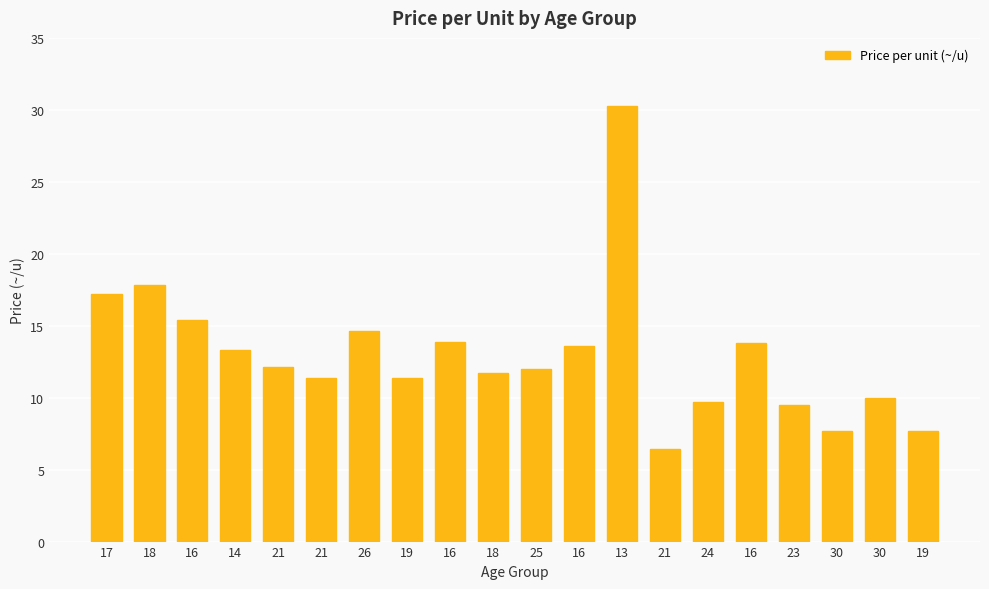

What is the ratio of the value at 21 to the value at 21?

1.8